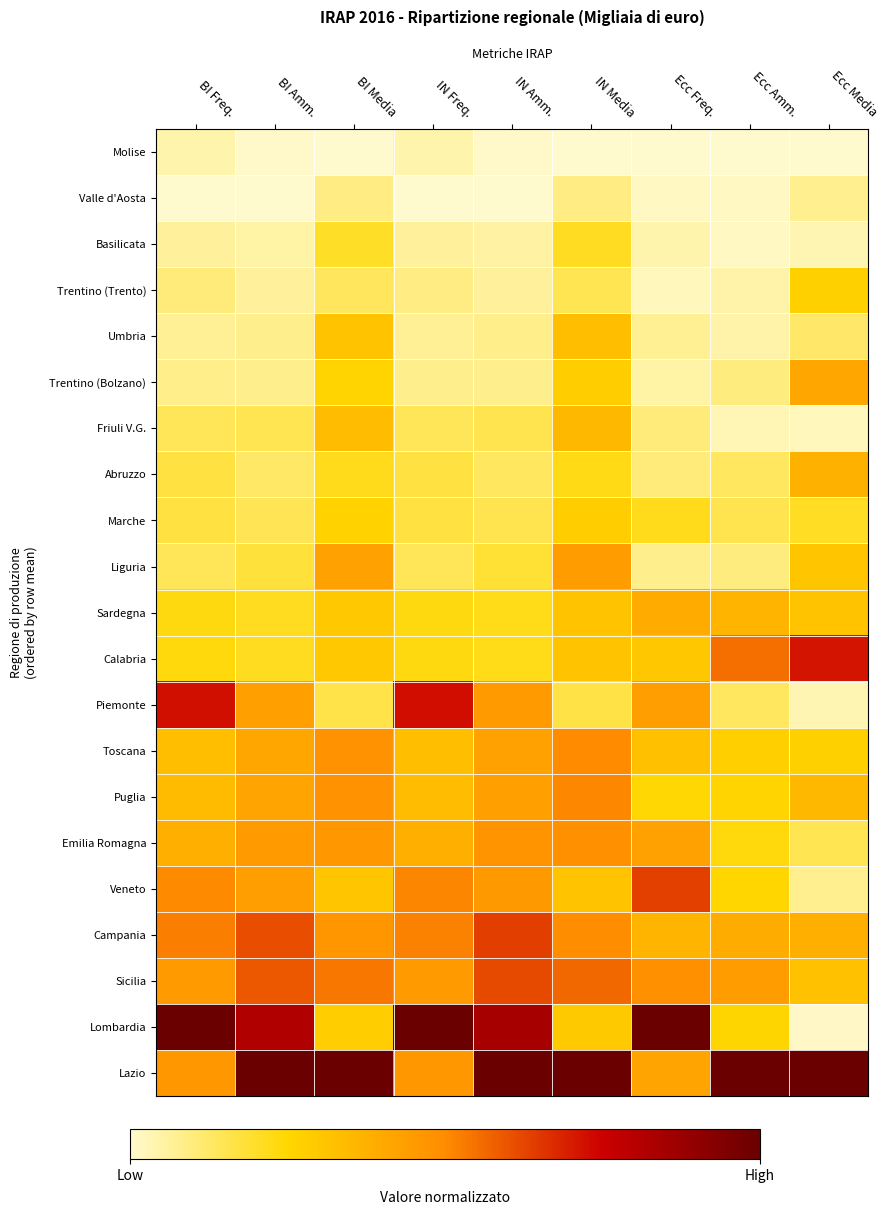

Which category has the highest value across all series?

BI Freq.